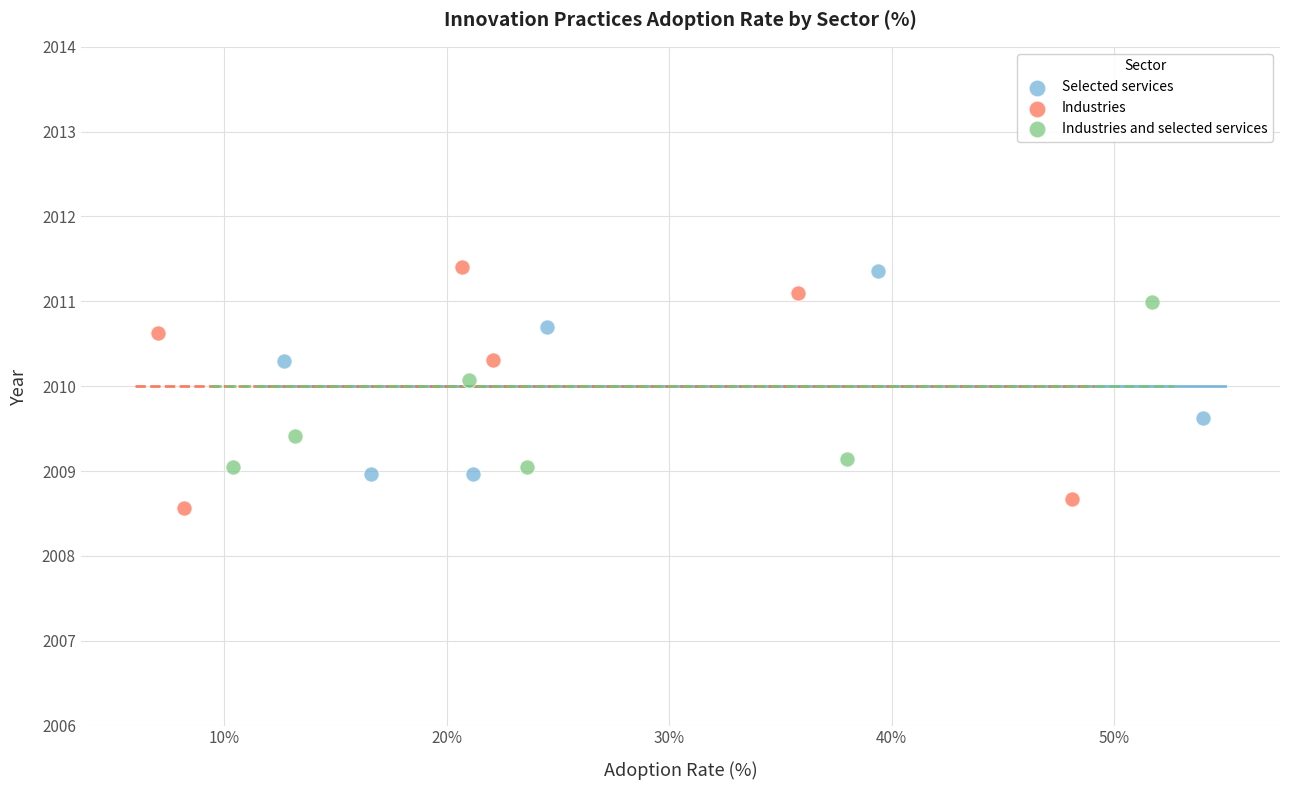

Which series has the largest Y range (max minus min)?

Industries